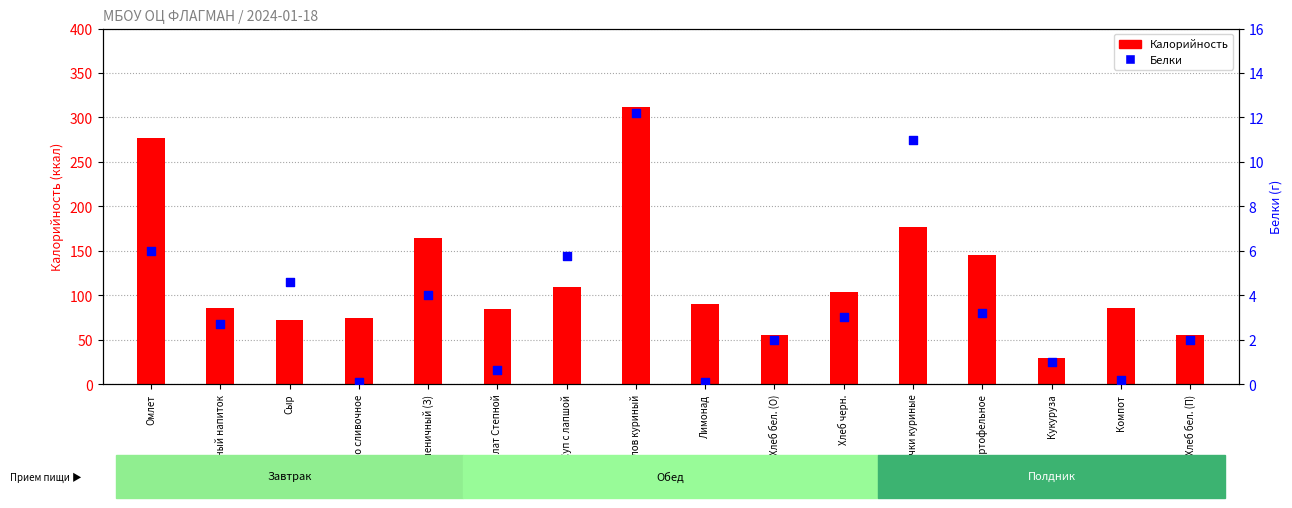

What is the total value across all series at Кофейный напиток?

88.9